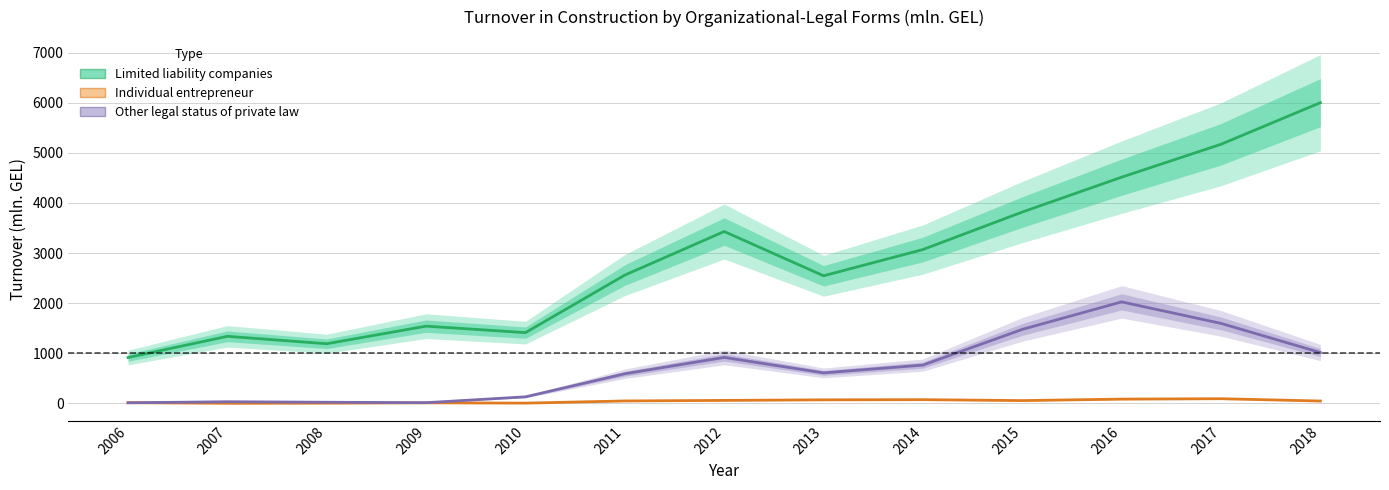

What is the value of the Limited liability companies point at the 13th from the left?

5999.8